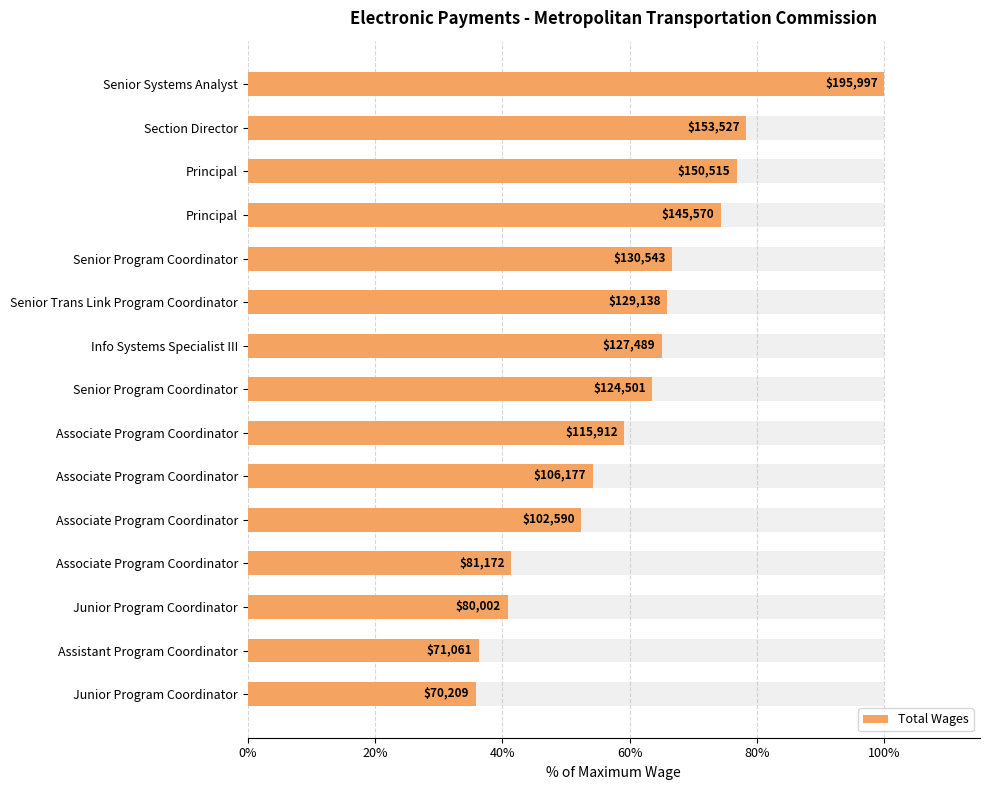

Between Senior Program Coordinator and Associate Program Coordinator, which is larger?

Senior Program Coordinator